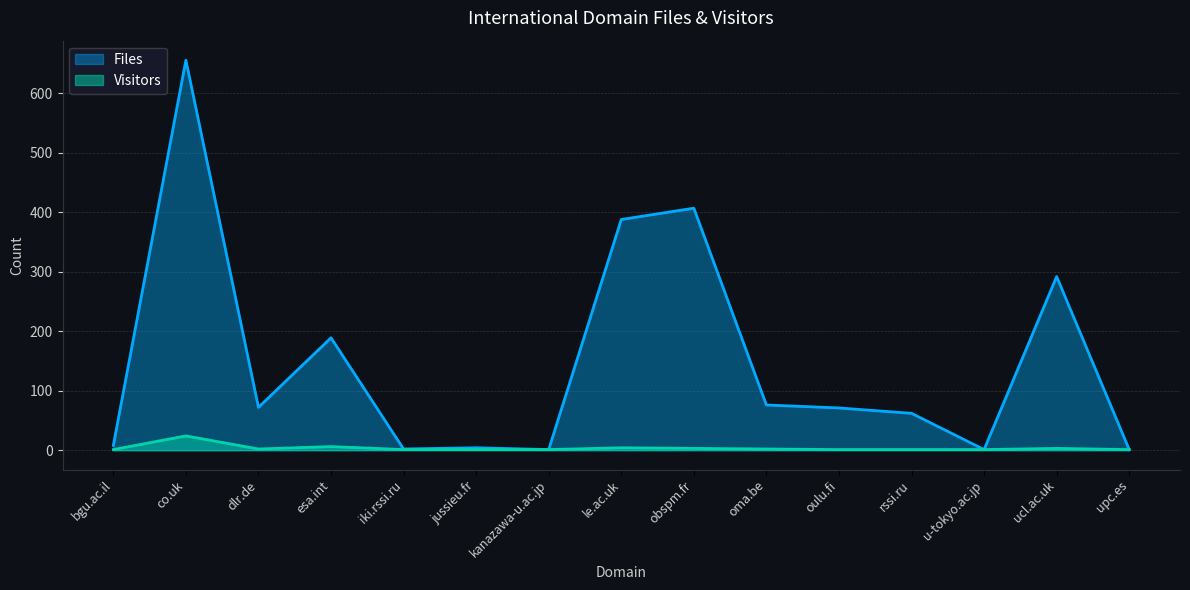

The value of Files at obspm.fr is 187. True or false?

False